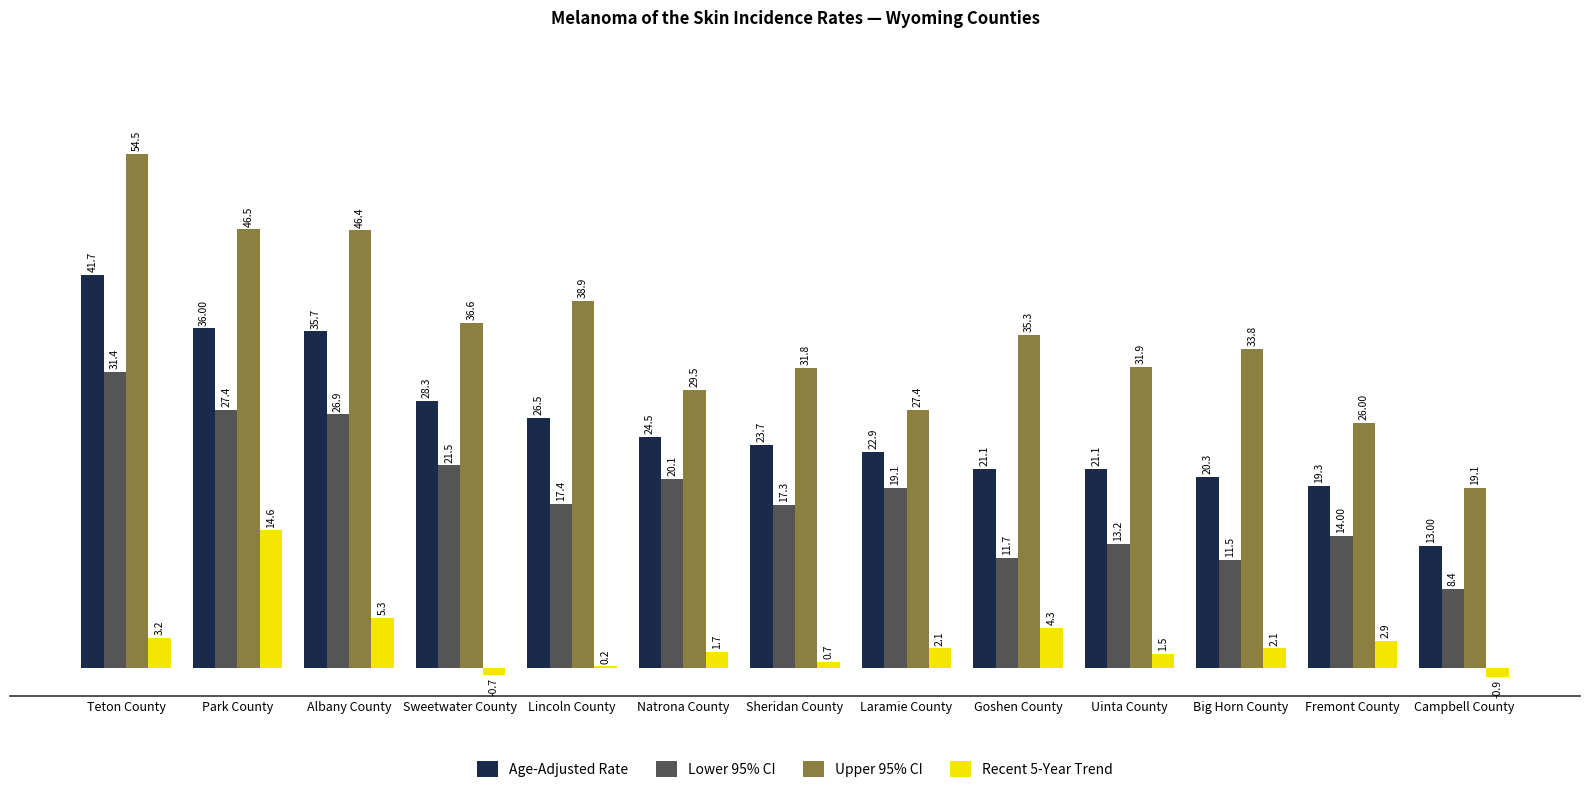

What is the sum of the Lower 95% CI values at Goshen County and Fremont County?

25.7